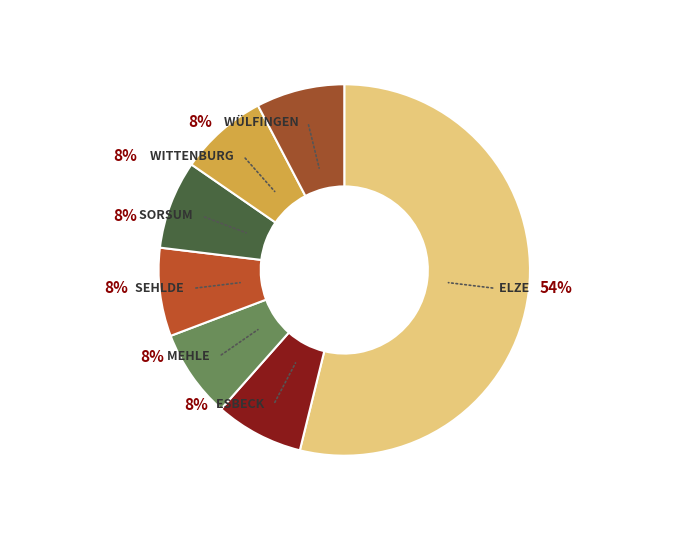

Which category has the biggest portion of the pie?

Elze